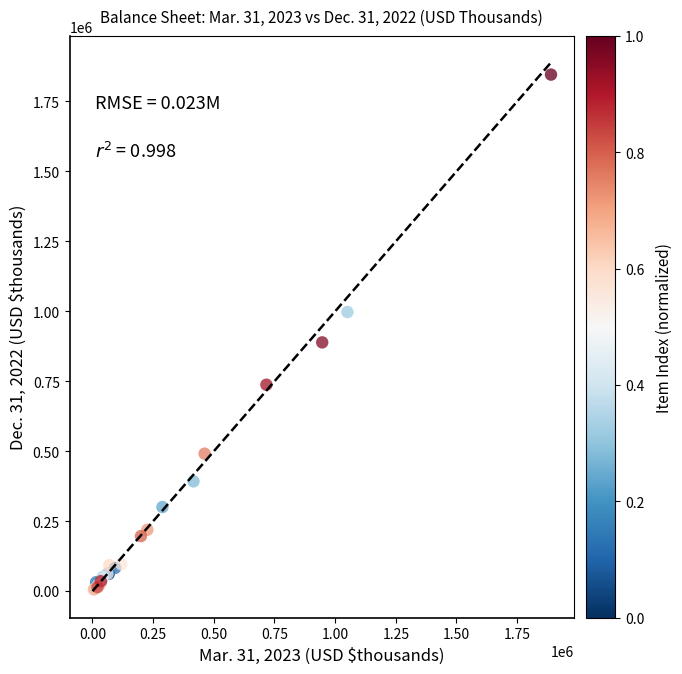

What Y value in the scatter plot is closest to 925969?

889016